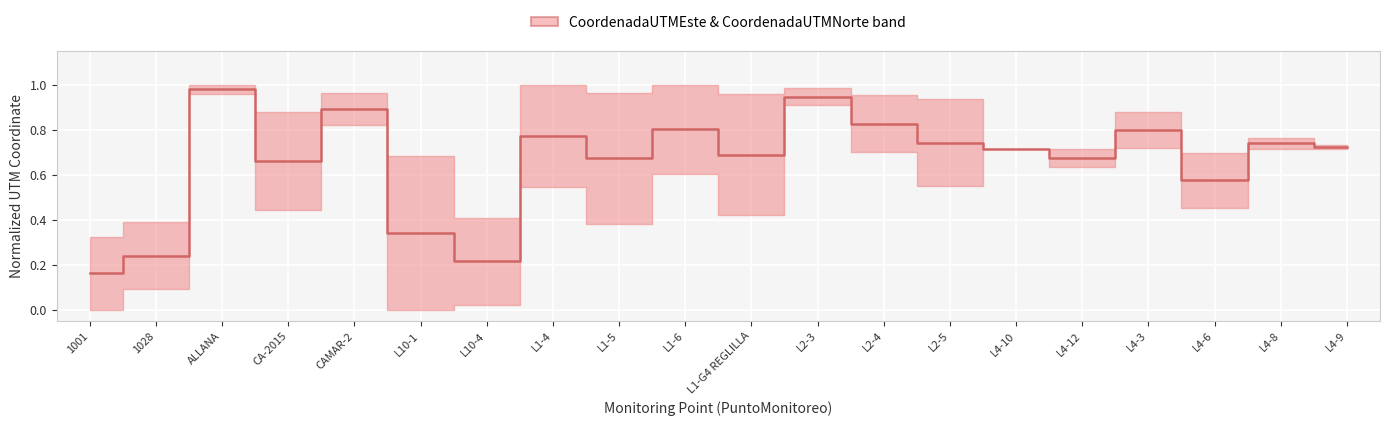

Reading left to right, transcribe all the data shown in this chart.

1001=0.2	1028=0.2	ALLANA=1.0	CA-2015=0.7	CAMAR-2=0.9	L10-1=0.3	L10-4=0.2	L1-4=0.8	L1-5=0.7	L1-6=0.8	L1-G4 REGLILLA=0.7	L2-3=0.9	L2-4=0.8	L2-5=0.7	L4-10=0.7	L4-12=0.7	L4-3=0.8	L4-6=0.6	L4-8=0.7	L4-9=0.7